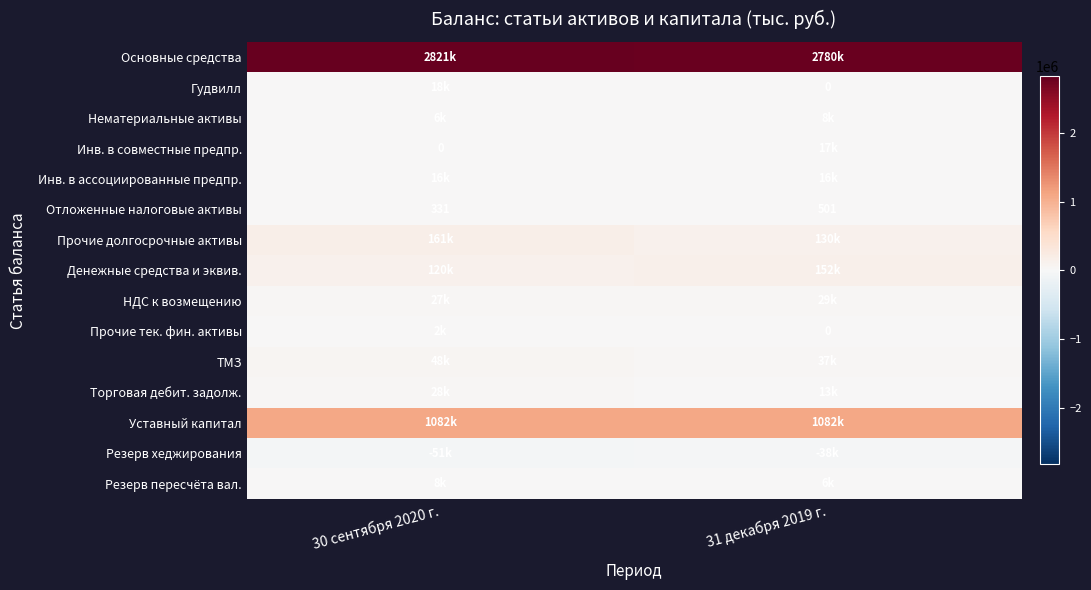

What is the total value across all series at 31 декабря 2019 г.?

4233978